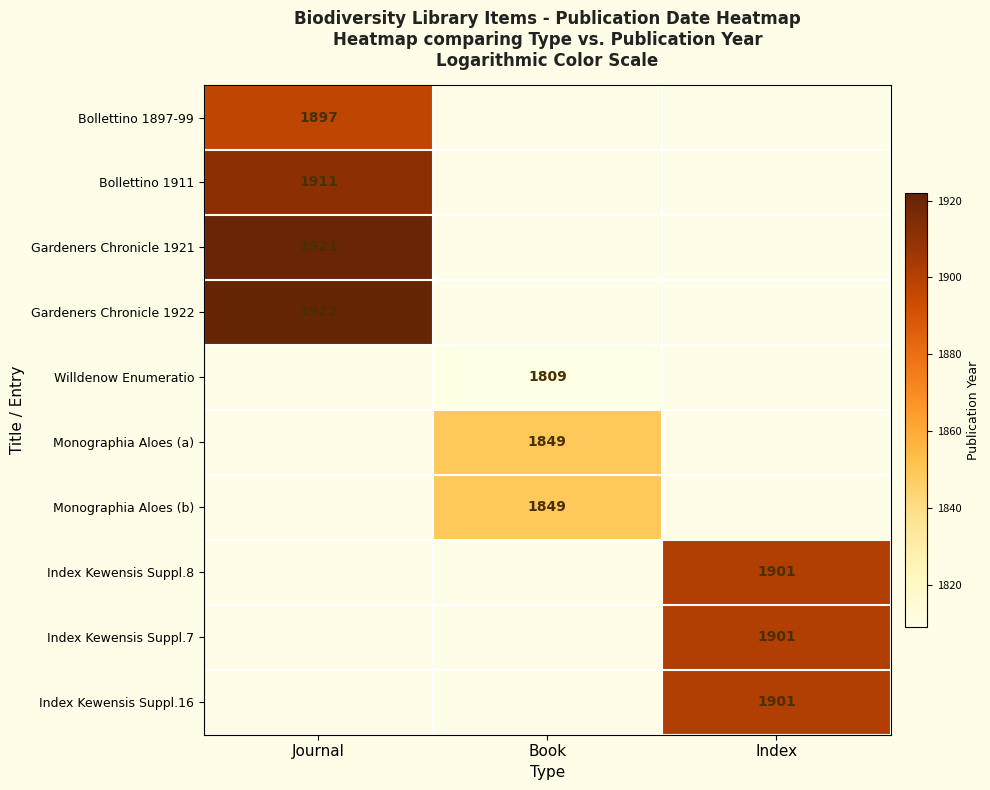

The Index Kewensis Suppl.7 series shows 1901 at Index. True or false?

True